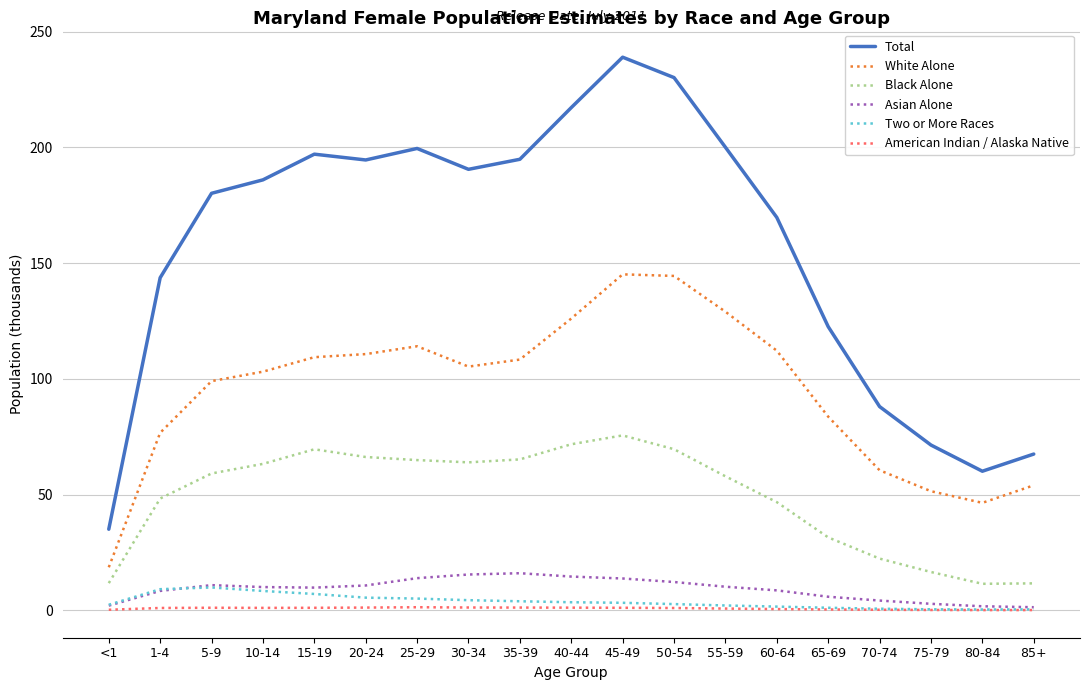

True or false: Black Alone and American Indian / Alaska Native intersect in this chart.

False